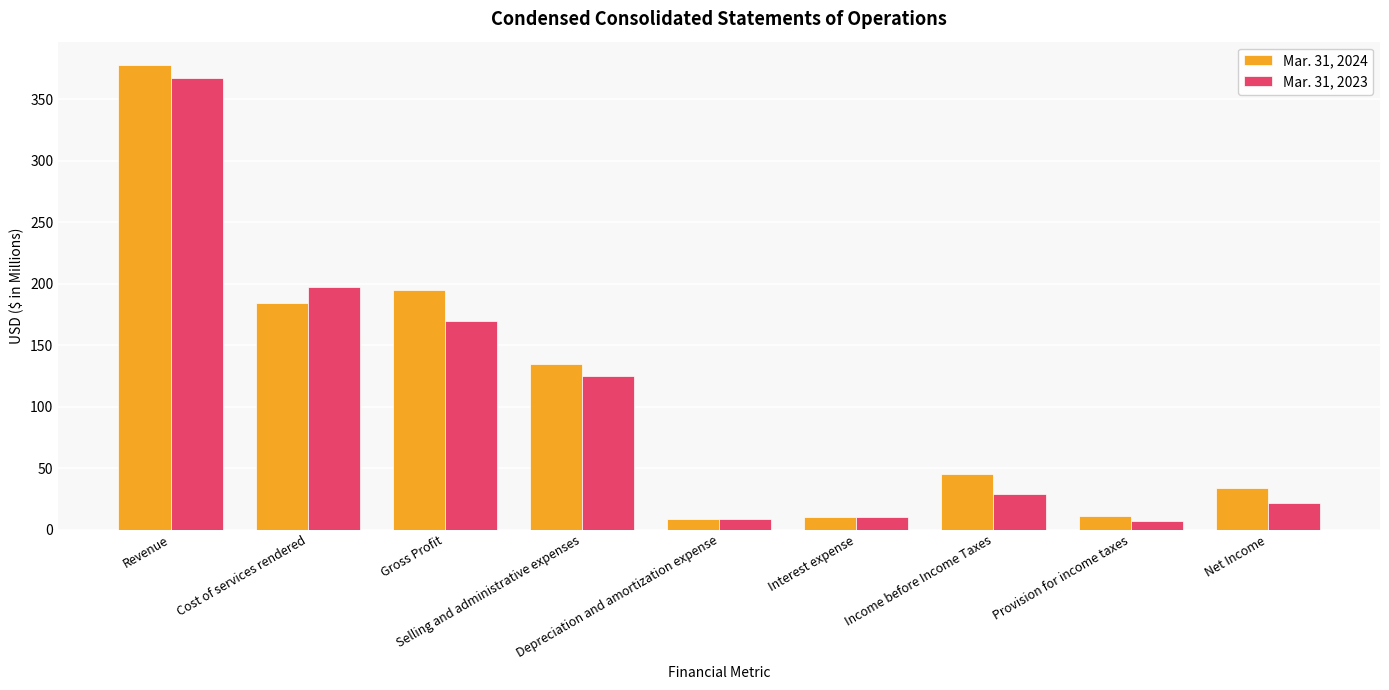

What is the average value of the Mar. 31, 2023 series?

104